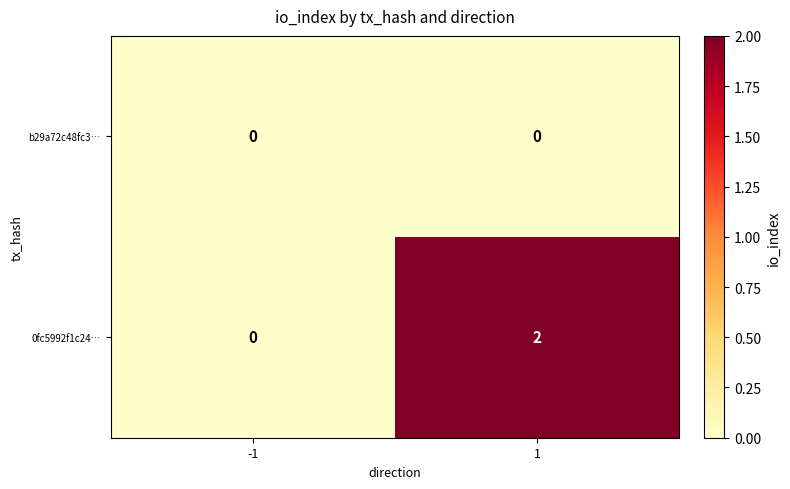

Which series has the largest total across all categories?

0fc5992f1c24…